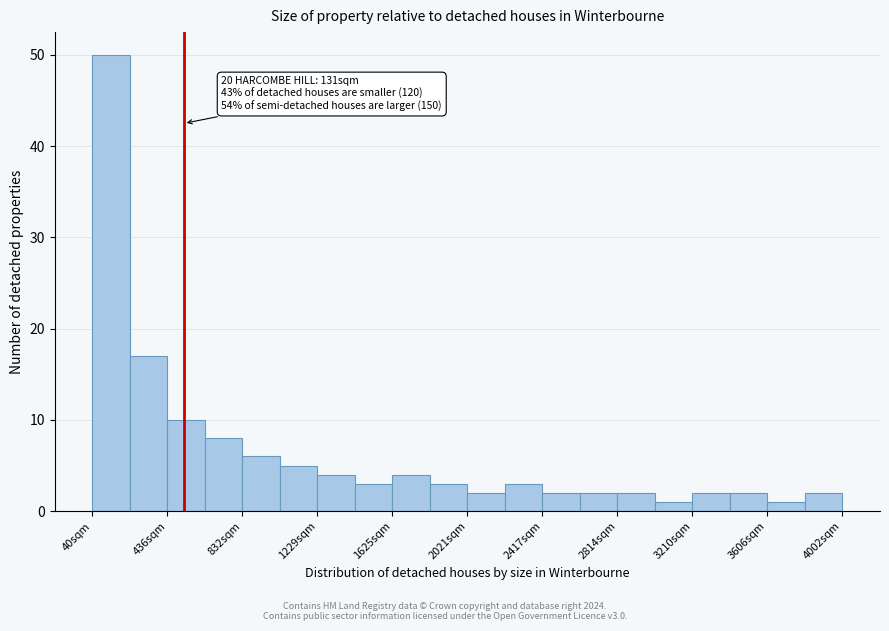

Read against the x-axis, roughly where is the centre of the tallest bar?

150